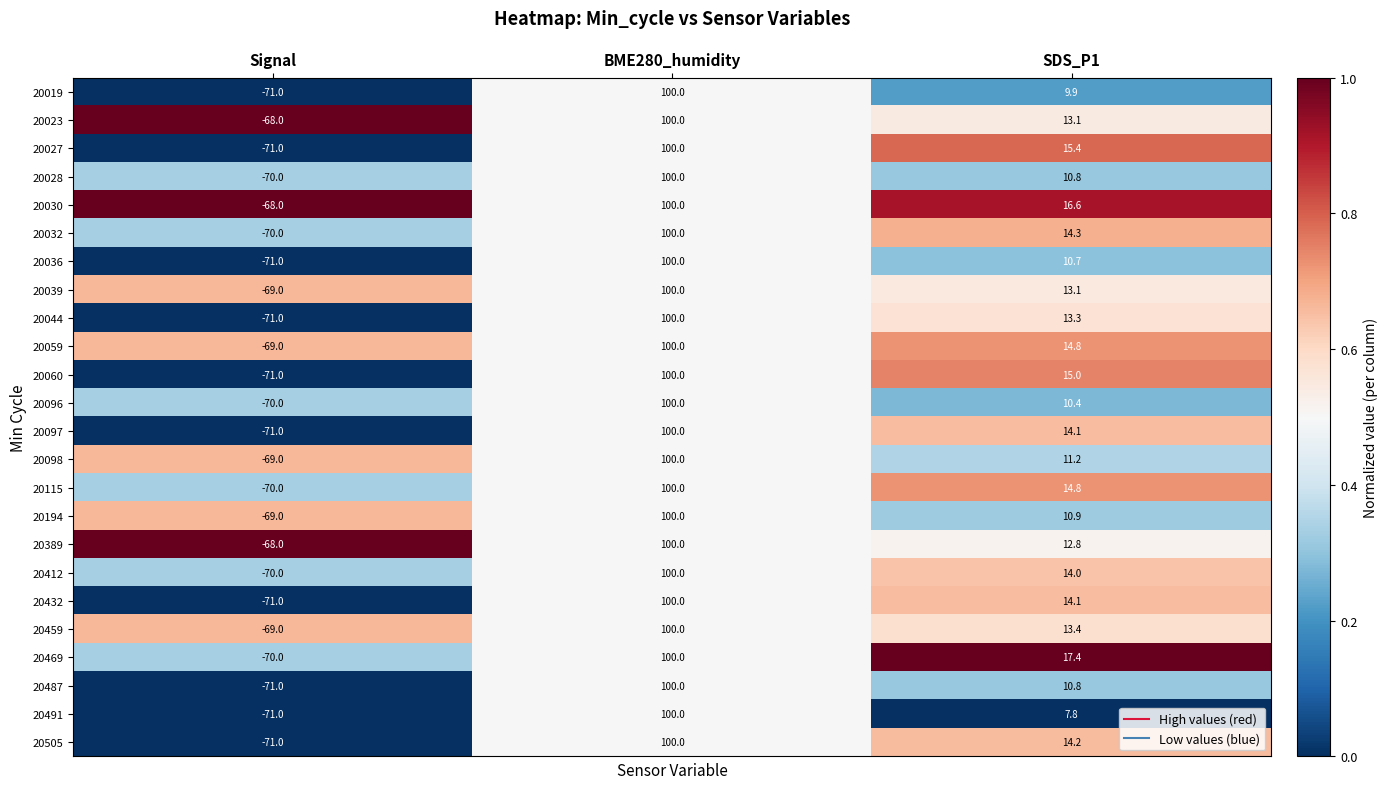

What is the total value across all series at BME280_humidity?

2400.0